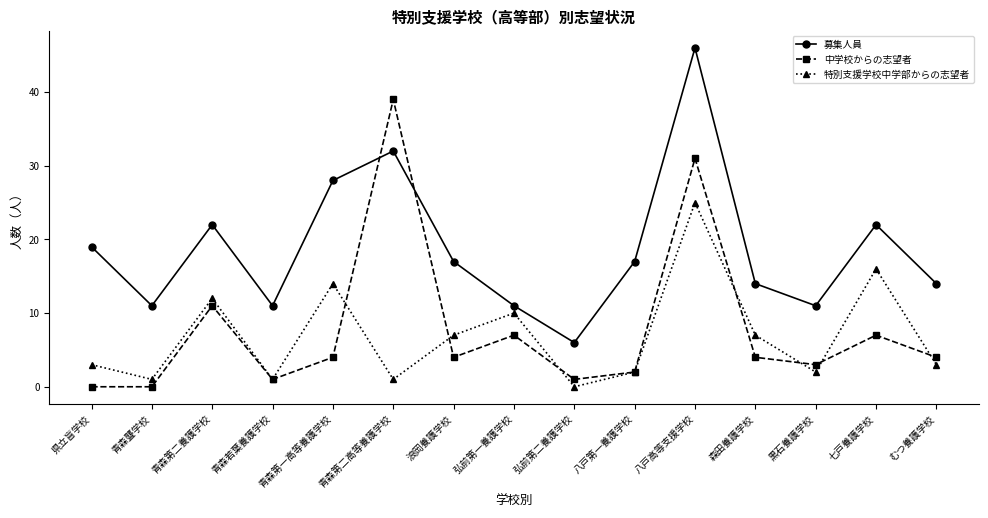

Is this an area chart (filled region under the line)?

No